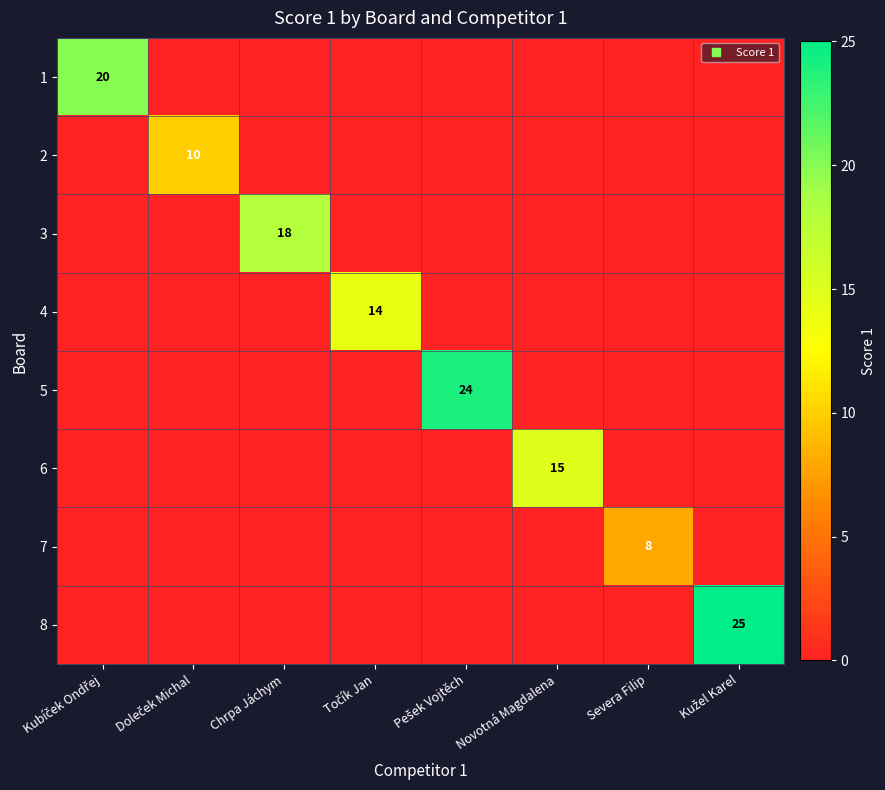

Where is 5 nearest to the value 12?

Kubíček Ondřej